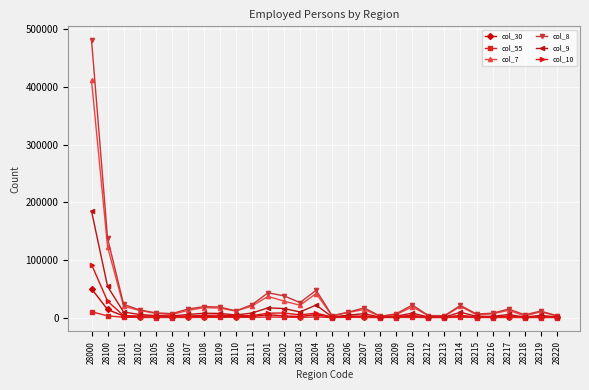

At how many categories does at least one series exceed 121218?

2